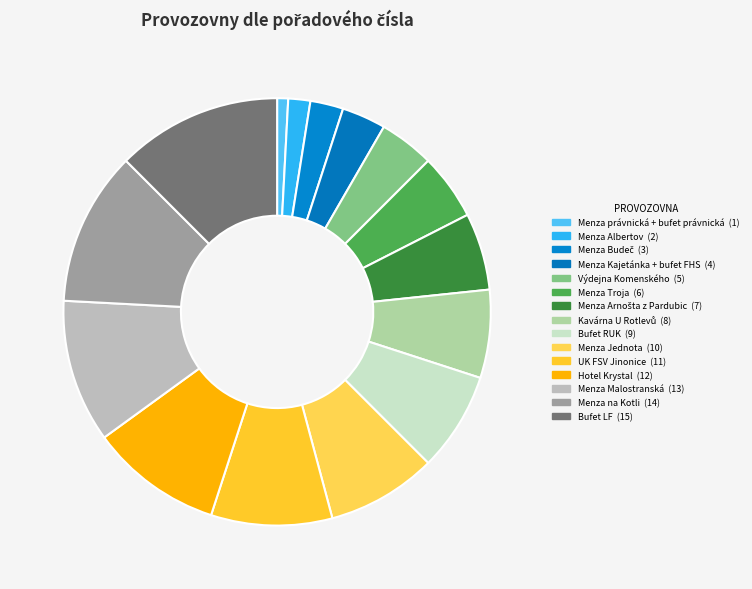

To the nearest percent, what is the difference between the largest and smallest slice percentages?

12%